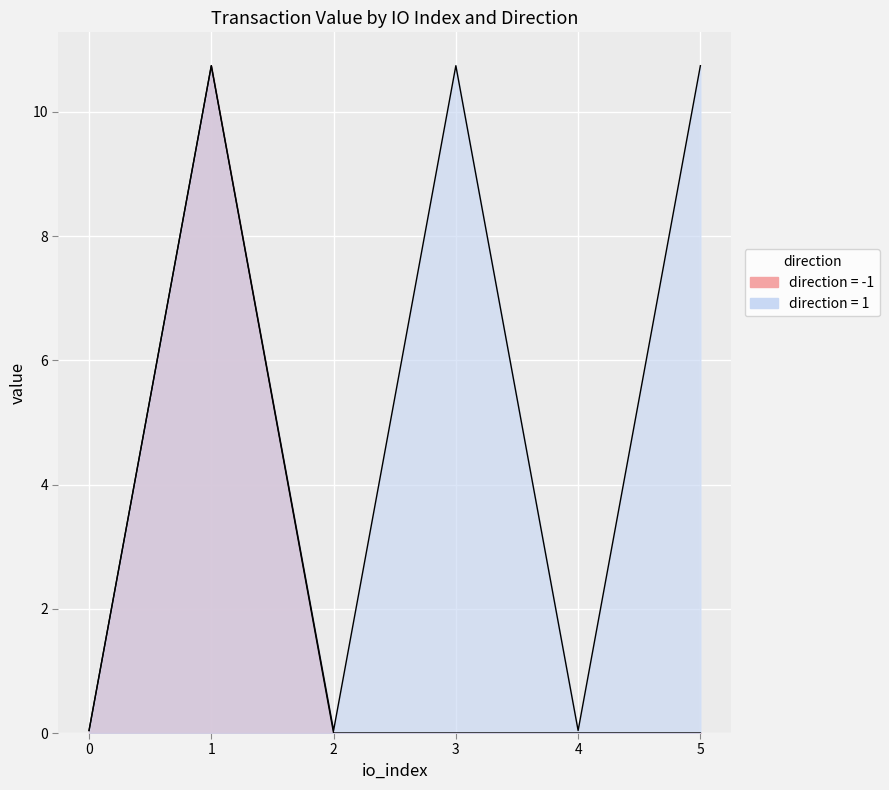

At which category does the data reach its first local peak?

1